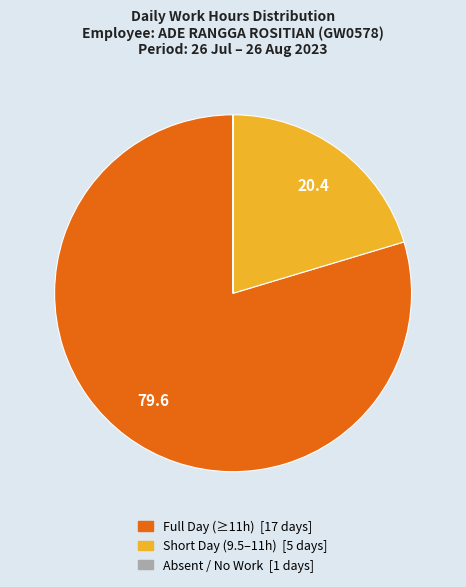

Is there any slice that represents more than half of the pie?

Yes